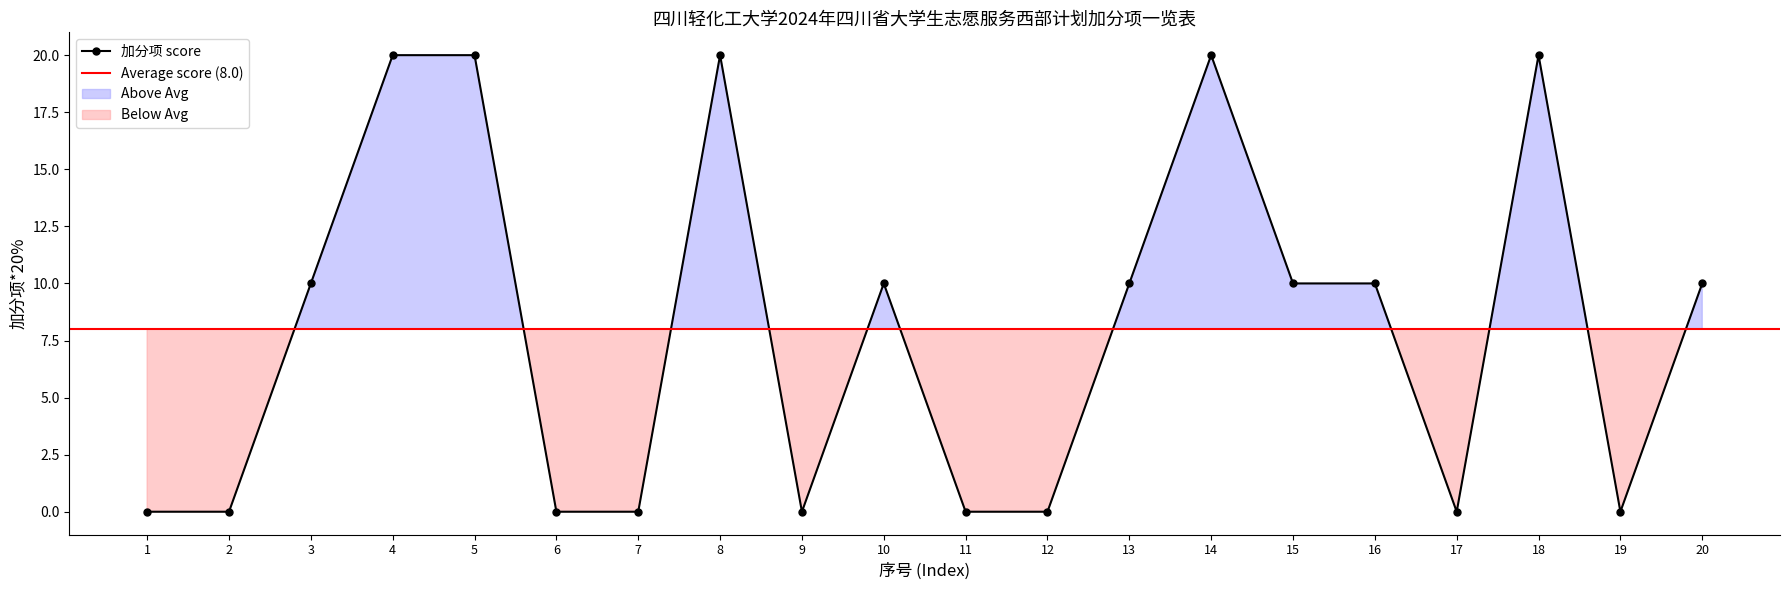

Which category has the highest value across all series?

4